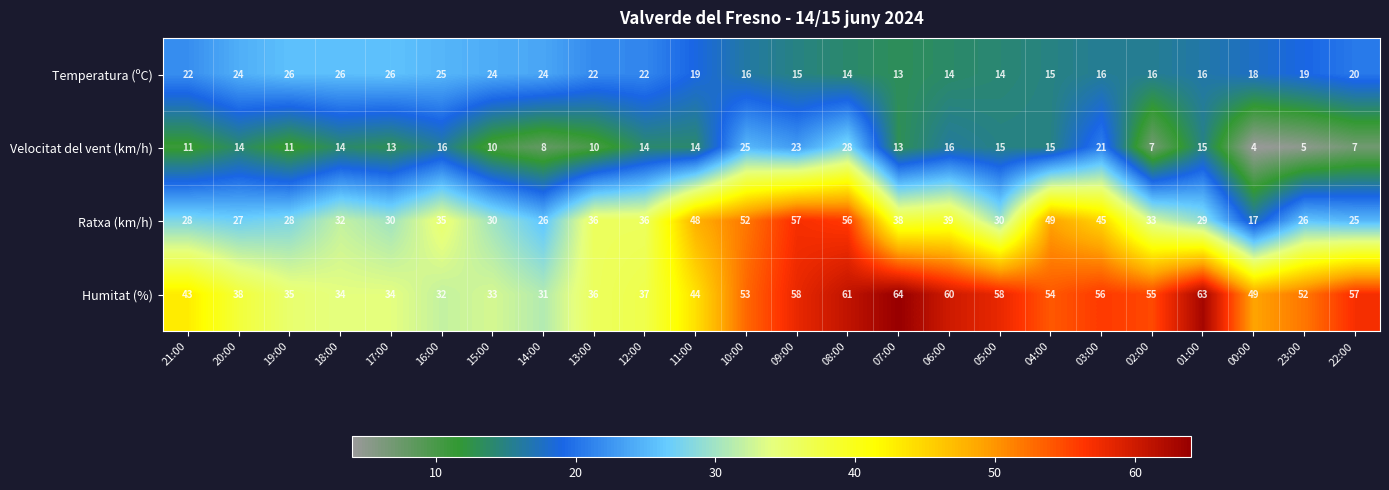

Is it true that Velocitat del vent (km/h) equals 10 at 15:00?

True